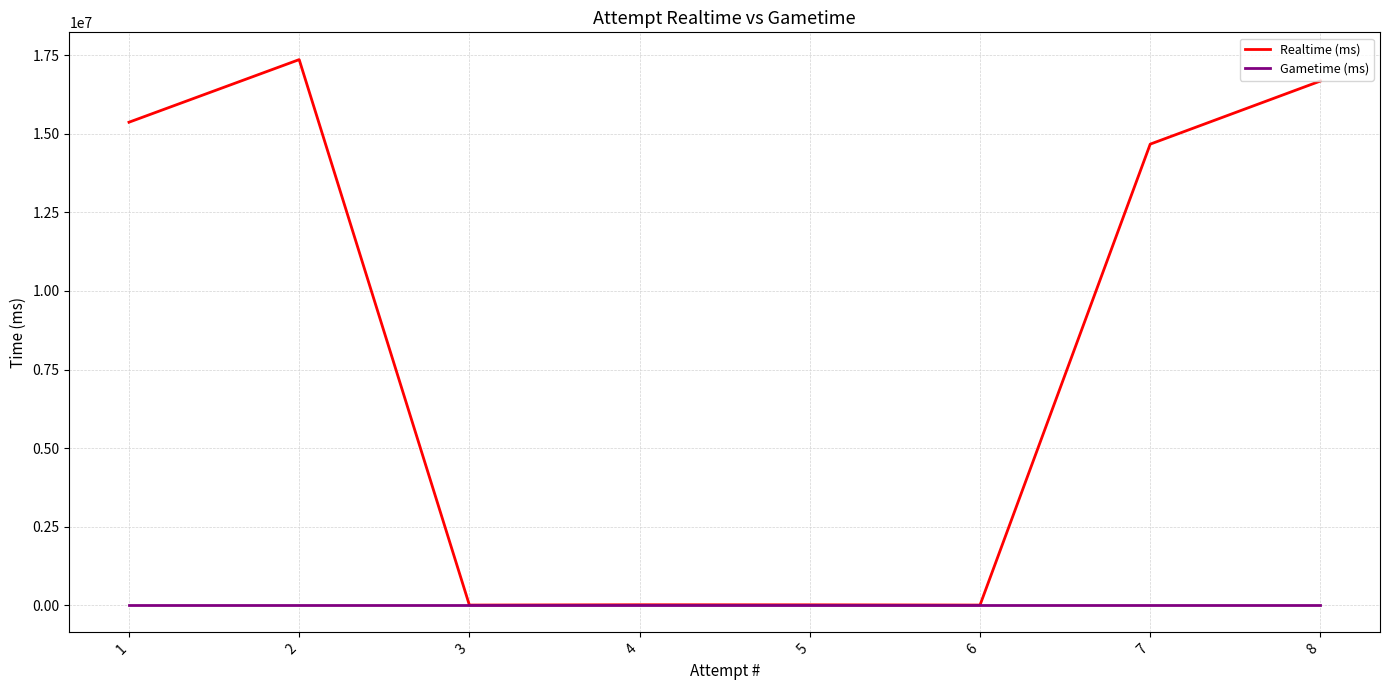

Rank the series by their maximum value, from highest to lowest.

Realtime (ms), Gametime (ms)